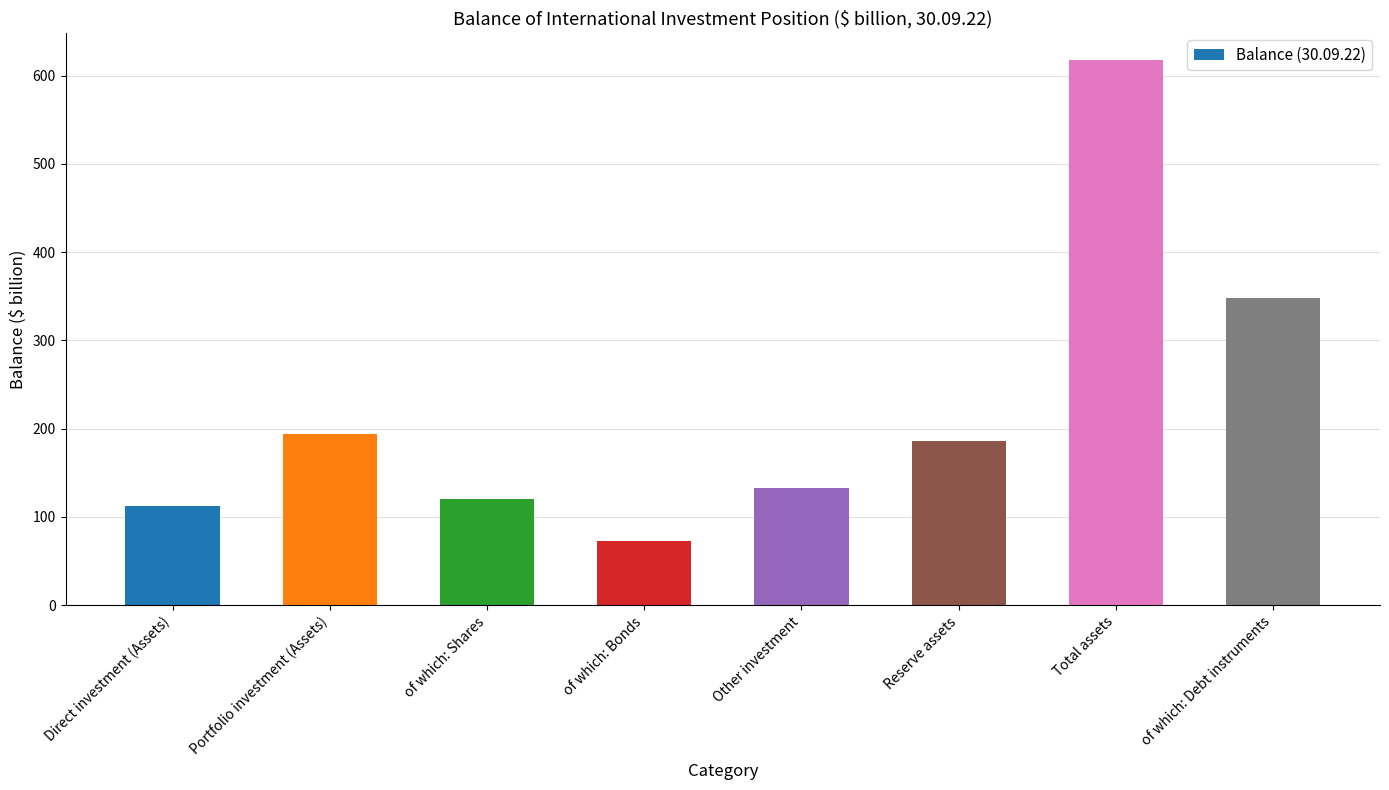

Count the number of data series in this chart.

1